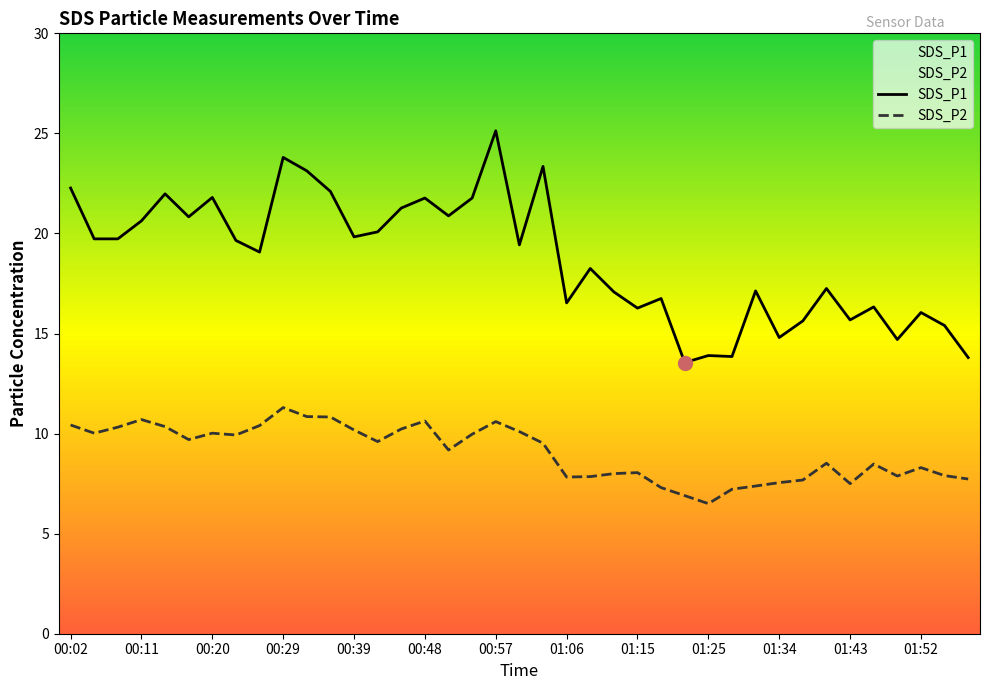

Where is the first local minimum for SDS_P1?

00:17